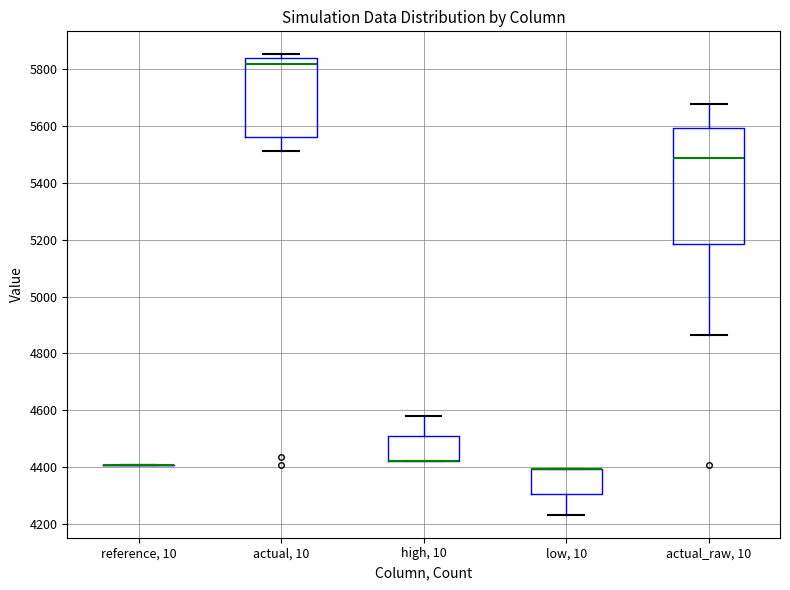

Which box is the tallest, from its lower edge to its upper edge?

actual_raw, 10